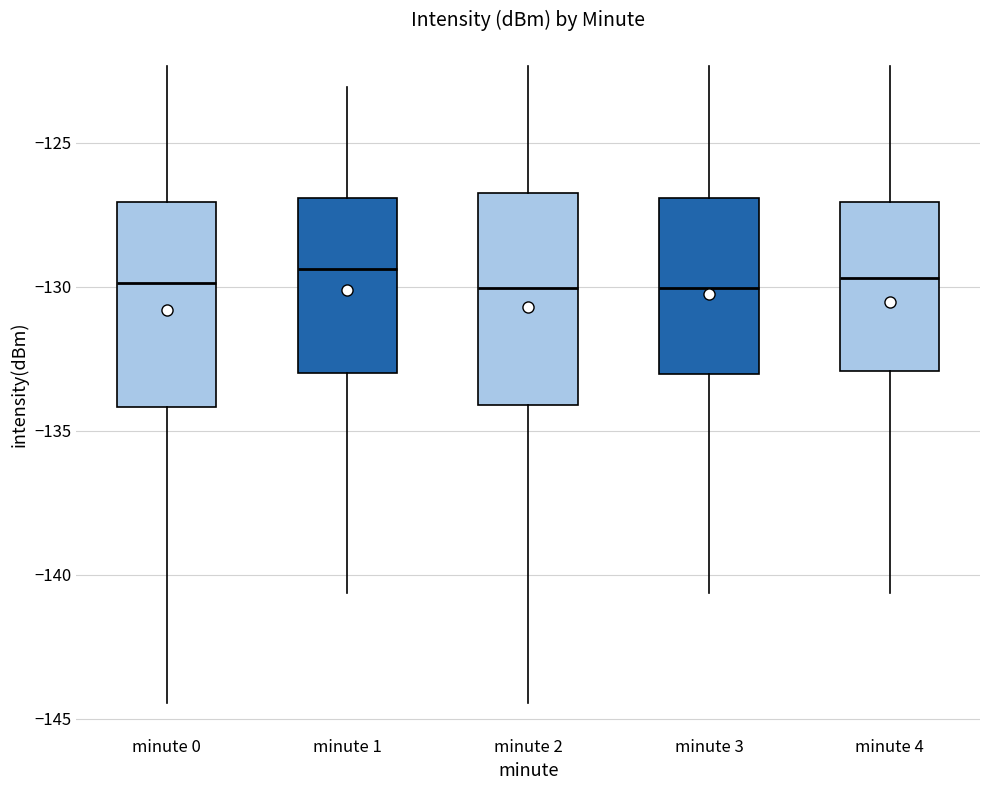

Where is the lower edge of the box for minute 1 on the y-axis? The values are not printed on the chart, so give them approximately, as read against the axis.

-133.0